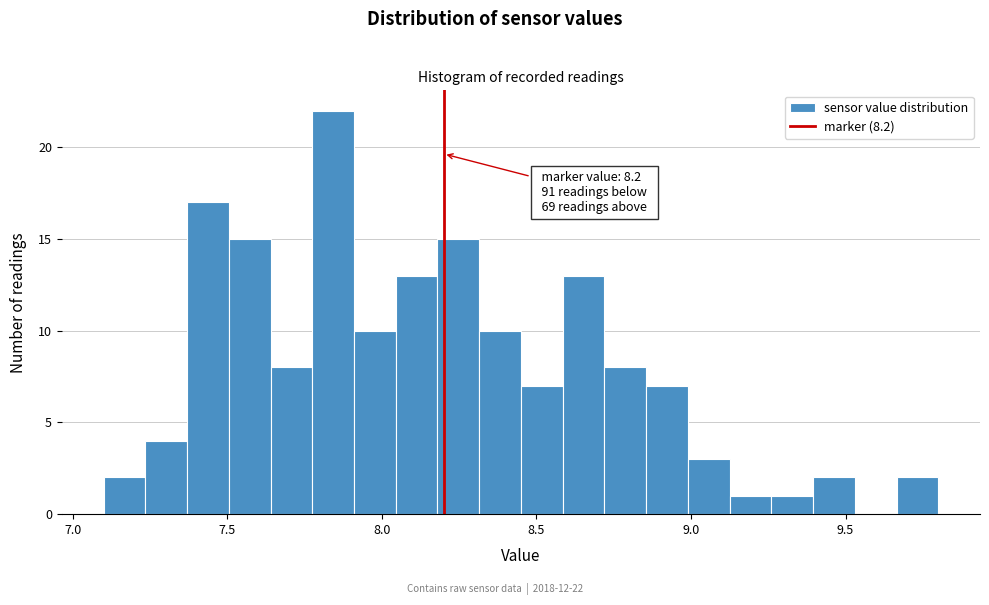

Around what value on the x-axis is the tallest bar? Give the approximate position of its centre, as read against the axis.

7.85